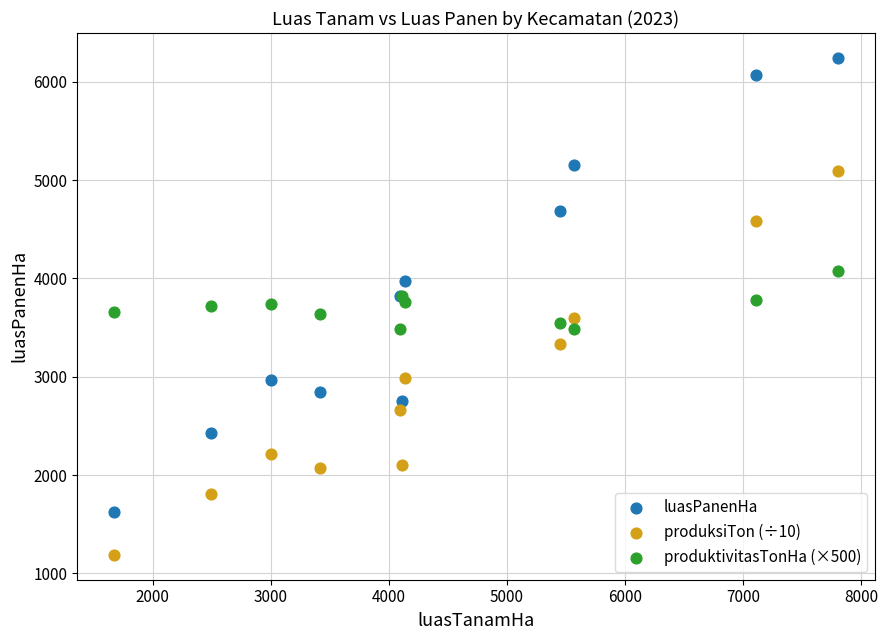

Which series has the widest spread of Y values?

luasPanenHa